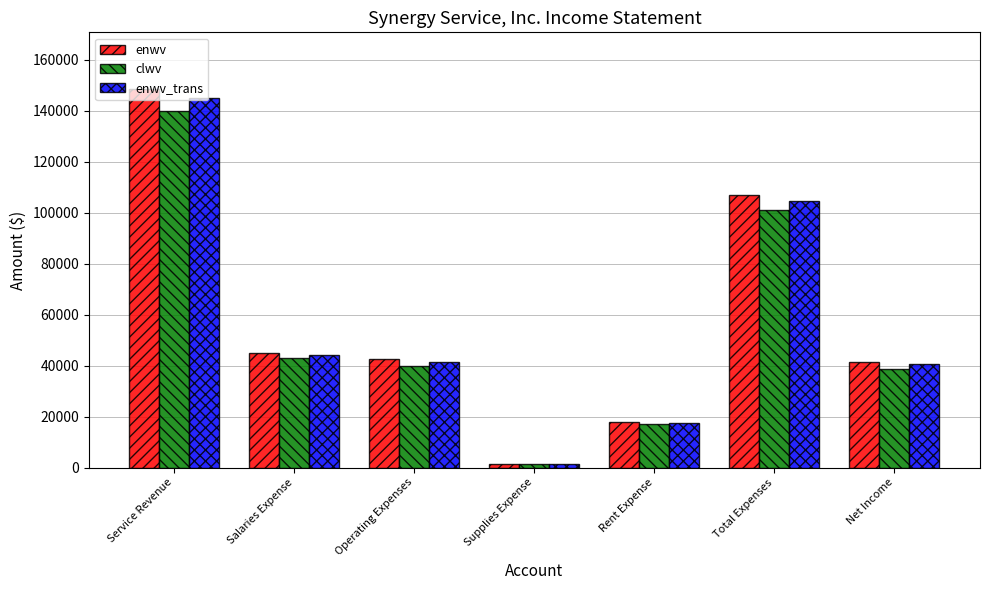

Reading right to left, extract all data points from this chart.

enwv: Net Income=41500	Total Expenses=107000	Rent Expense=18000	Supplies Expense=1500	Operating Expenses=42500	Salaries Expense=45000	Service Revenue=148500
clwv: Net Income=38800	Total Expenses=101200	Rent Expense=17000	Supplies Expense=1200	Operating Expenses=40000	Salaries Expense=43000	Service Revenue=140000
enwv_trans: Net Income=40600	Total Expenses=104400	Rent Expense=17500	Supplies Expense=1400	Operating Expenses=41500	Salaries Expense=44000	Service Revenue=145000